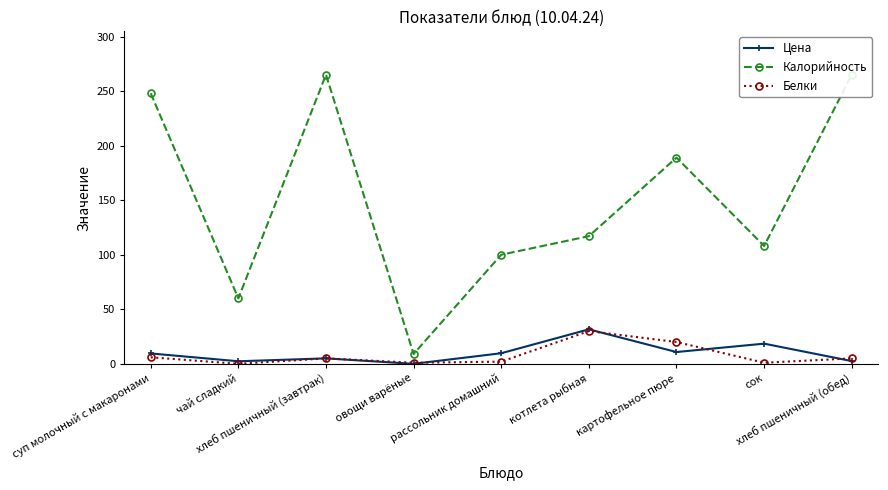

Which series changed the most between суп молочный с макаронами and рассольник домашний?

Калорийность